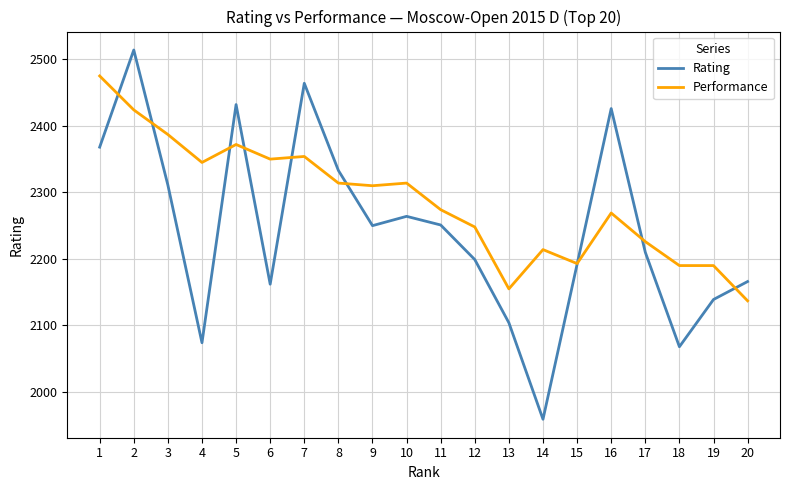

What is the total value across all series at 15?

4385